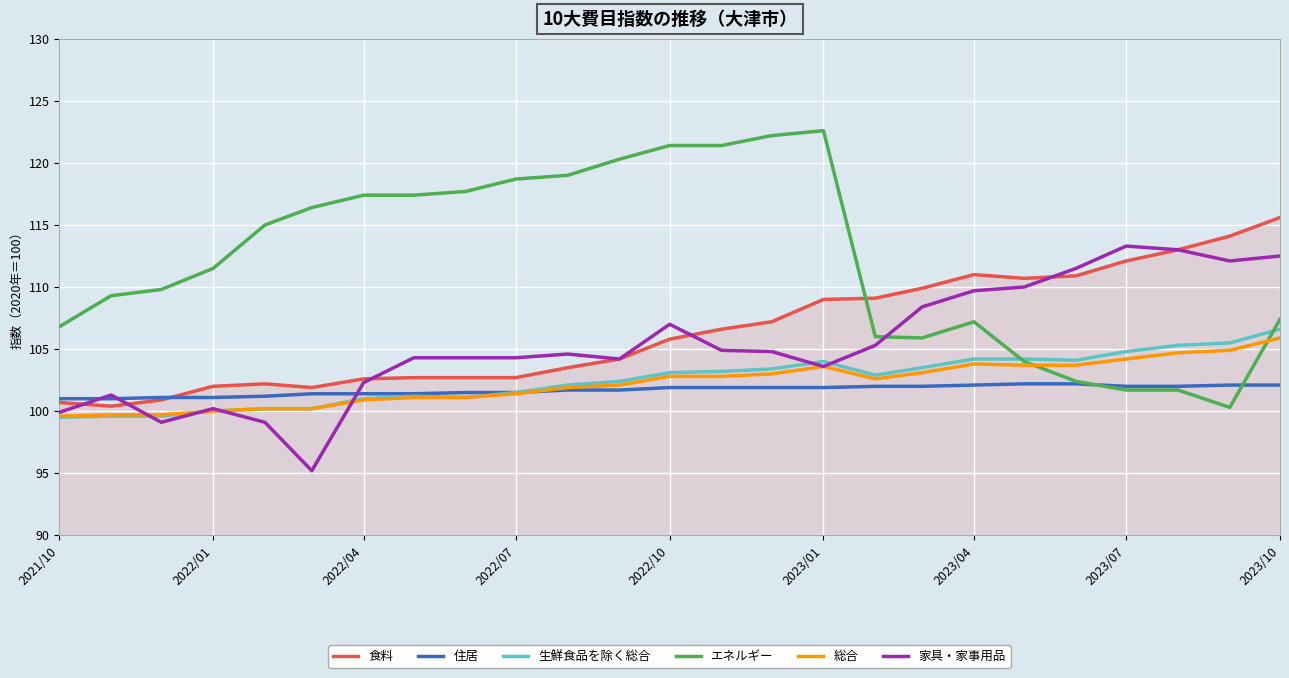

What is the minimum value shown in the chart?

95.2